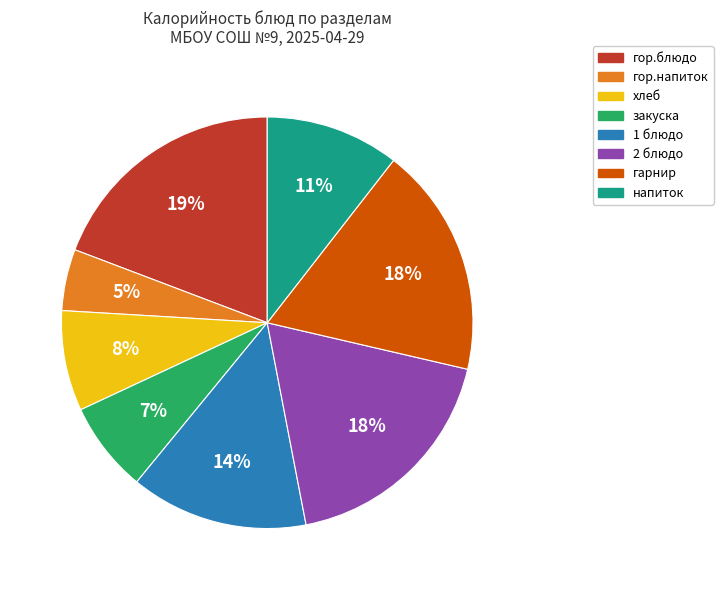

True or false: напиток accounts for 11% of the total.

True